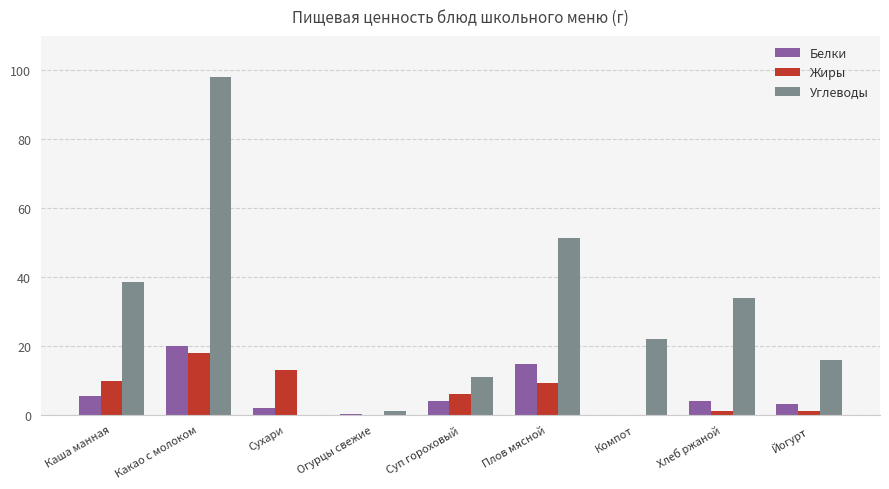

The value of Жиры at Компот is 0.0. True or false?

True